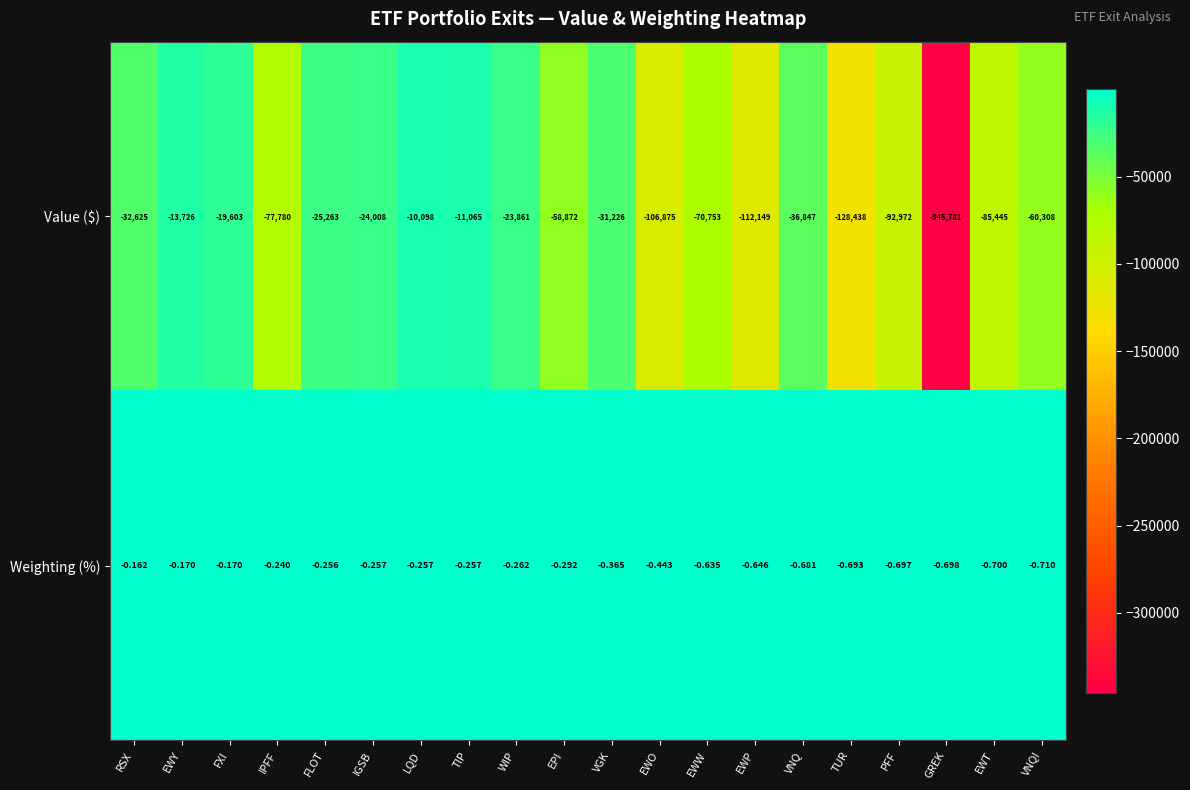

Rank the series by their maximum value, from highest to lowest.

Weighting (%), Value ($)